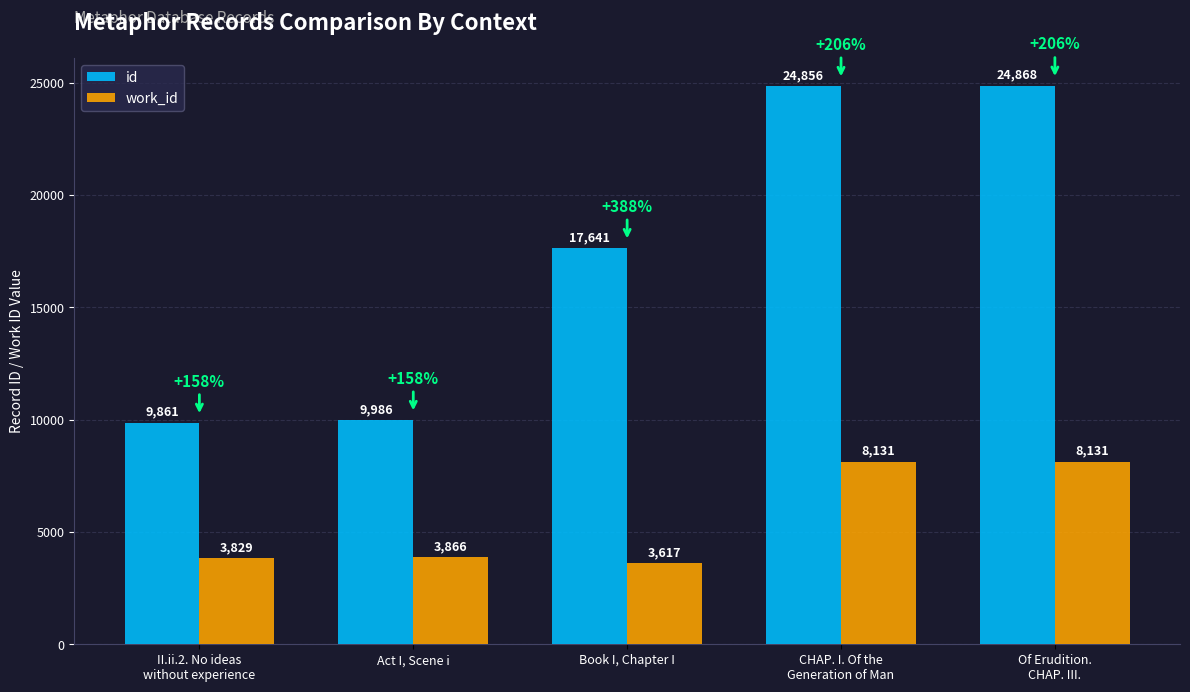

At which label is id closest to 17364?

Book I, Chapter I